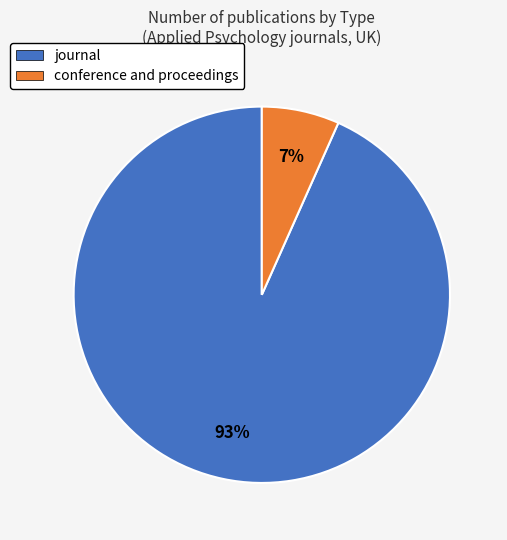

Rank the categories by value from highest to lowest.

journal, conference and proceedings